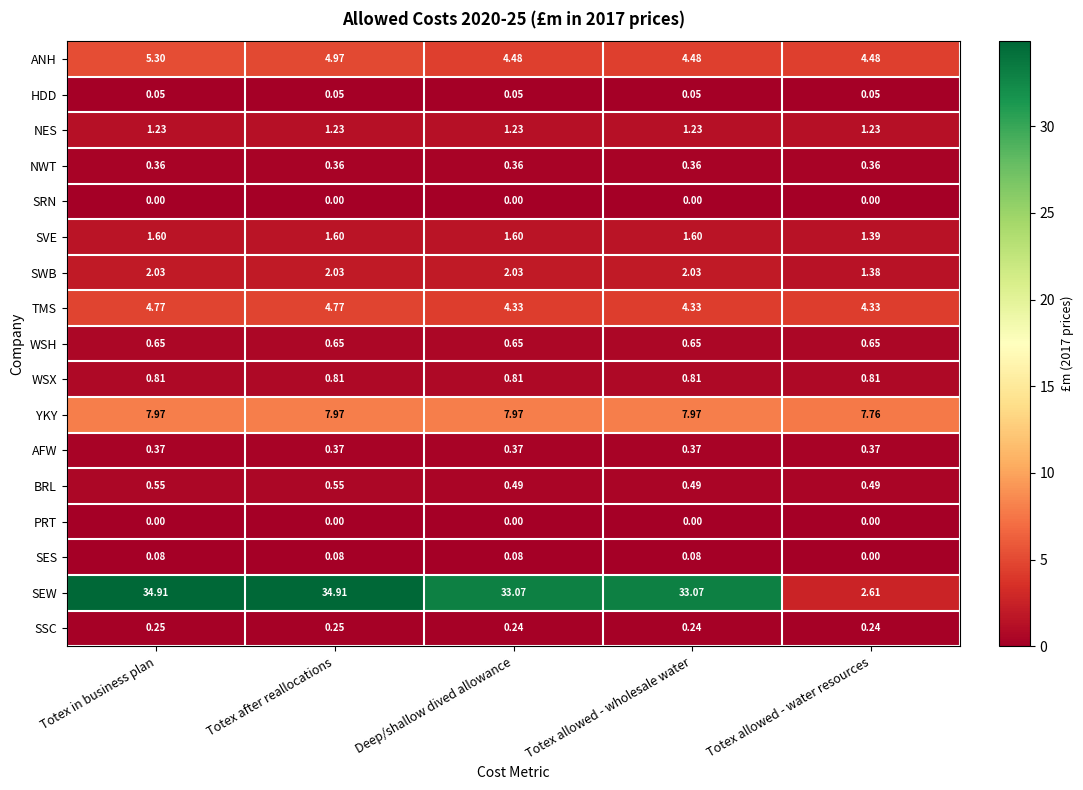

Which series has the largest total across all categories?

SEW